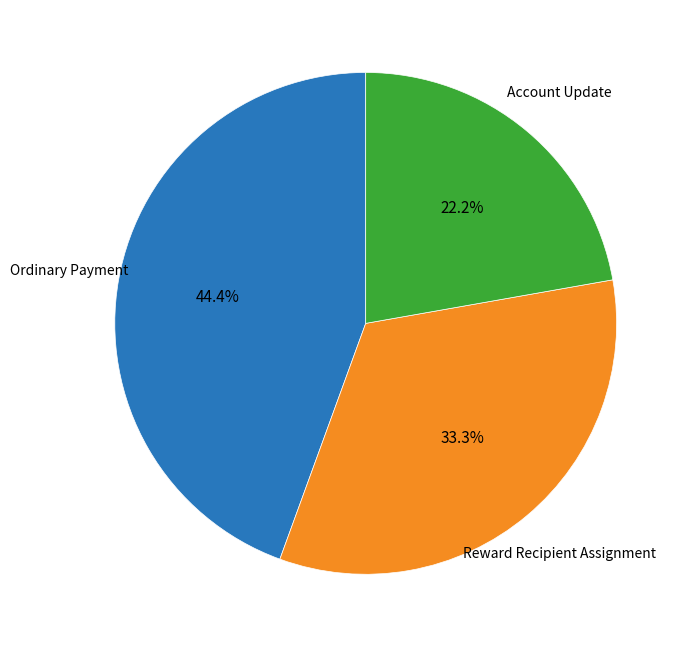

Is there any slice that represents more than half of the pie?

No